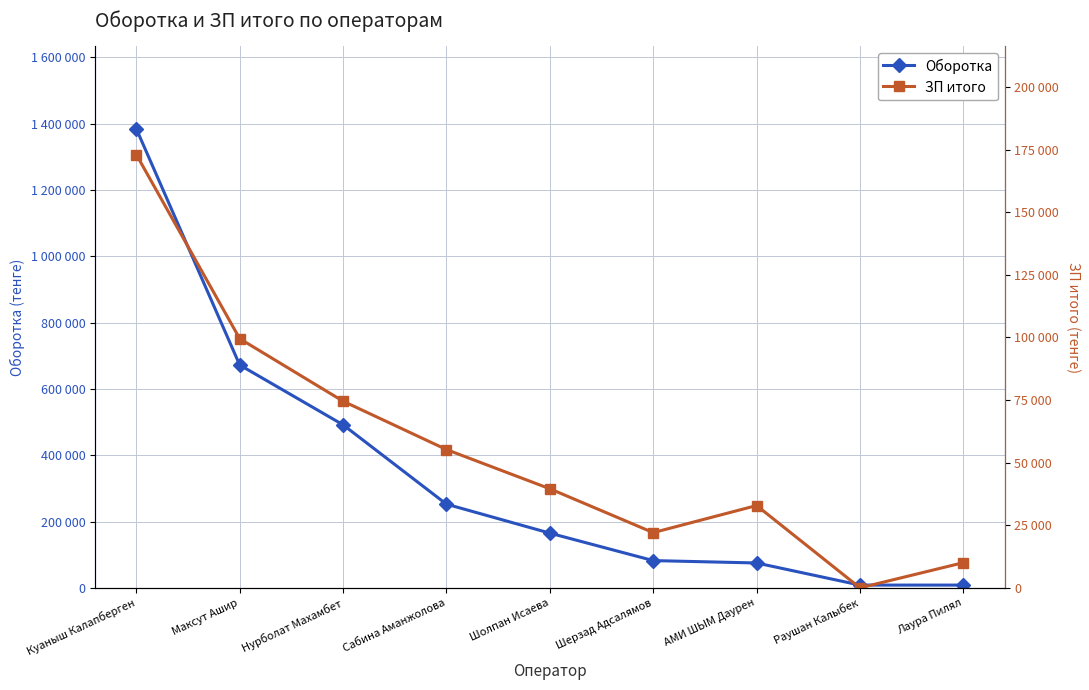

Is it true that ЗП итого equals 81646 at Сабина Аманжолова?

False